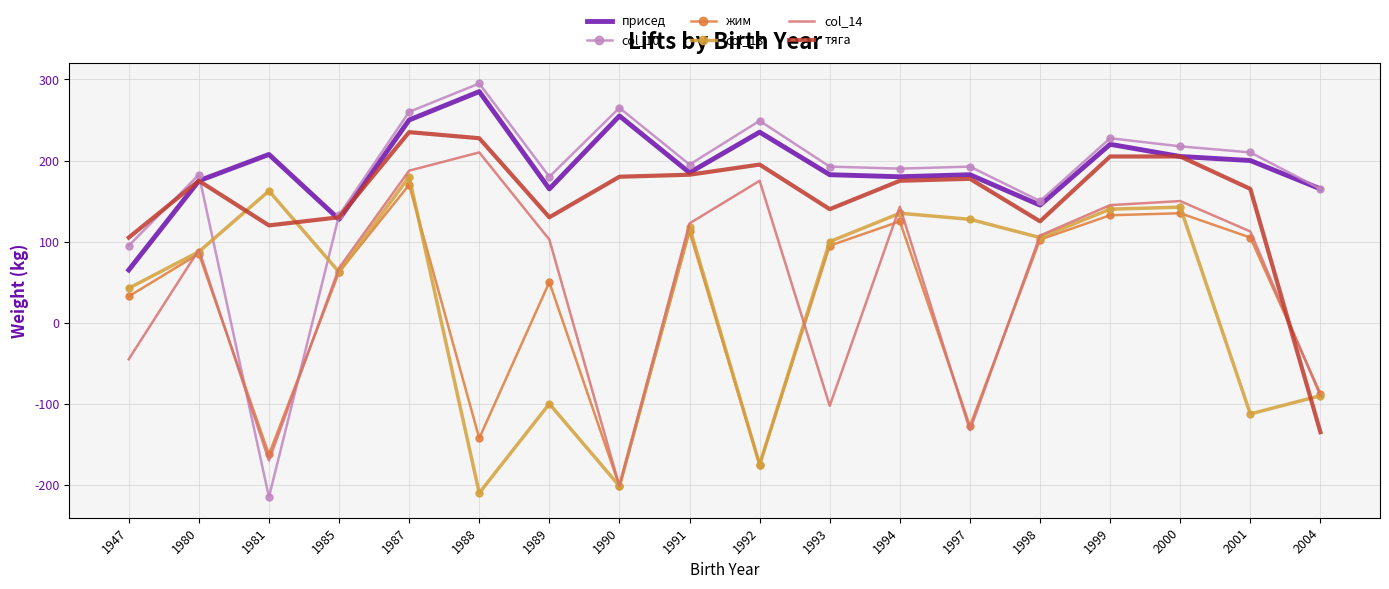

What is the average value of the жим series?

17.3